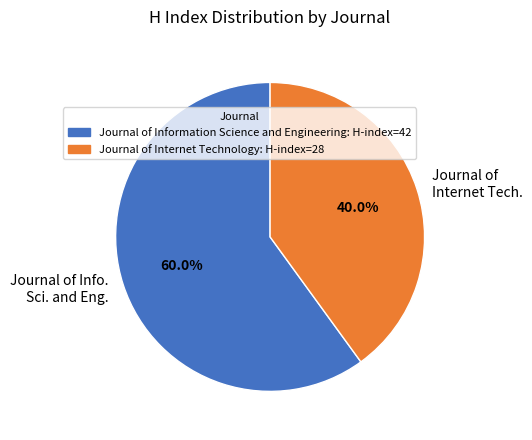

Which slice is the largest?

Journal of Info. Sci. and Eng.